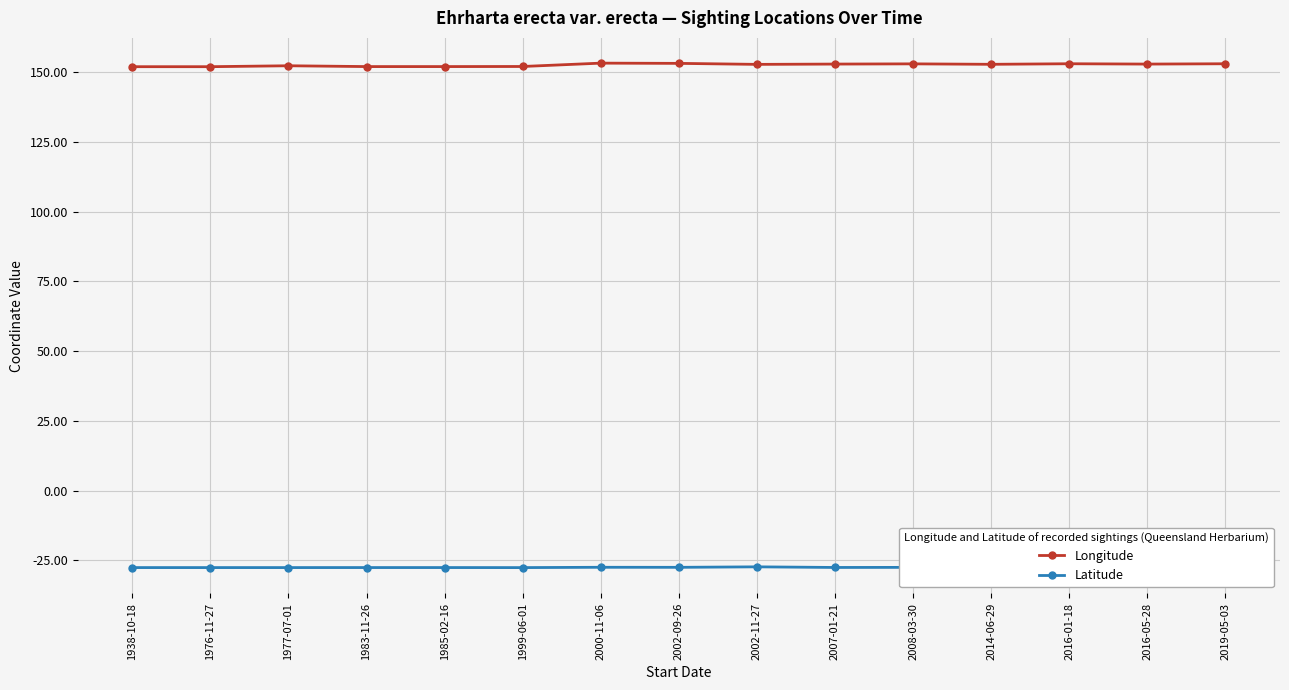

True or false: Latitude and Longitude cross at least once.

False